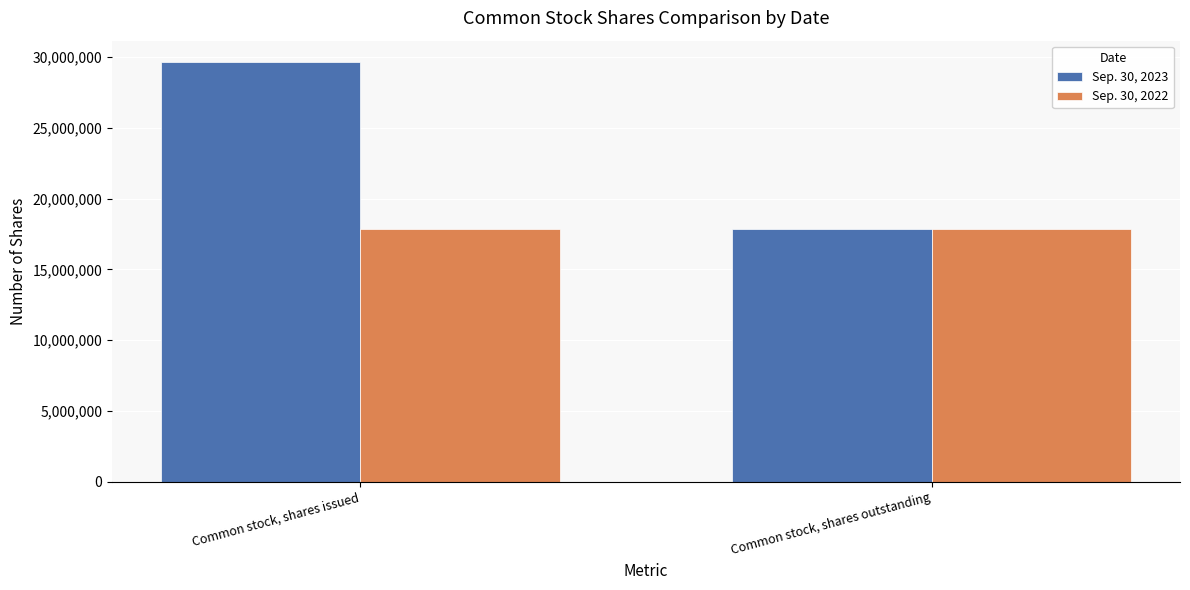

Is it true that Sep. 30, 2023 equals 19173120 at Common stock, shares issued?

False